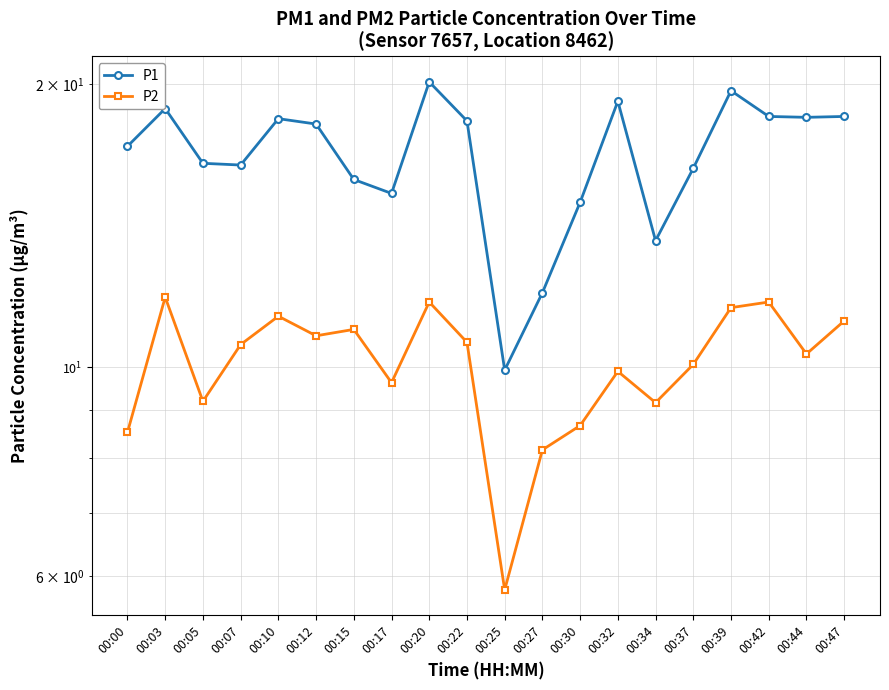

What is the difference between the maximum and second lowest values in the P1 series?

8.1